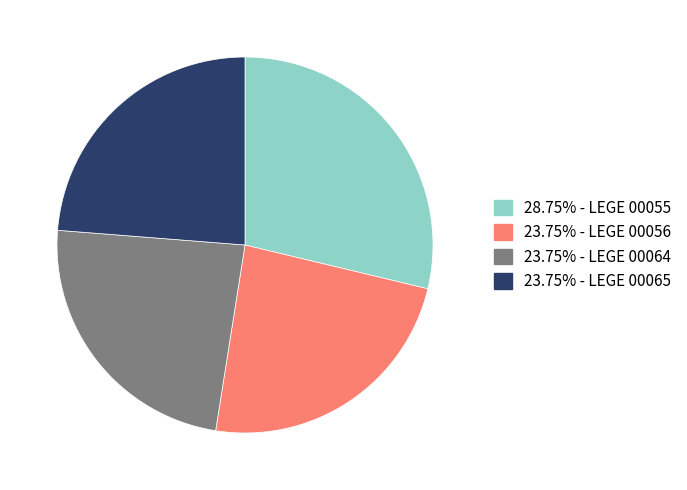

Is there any slice that represents more than half of the pie?

No